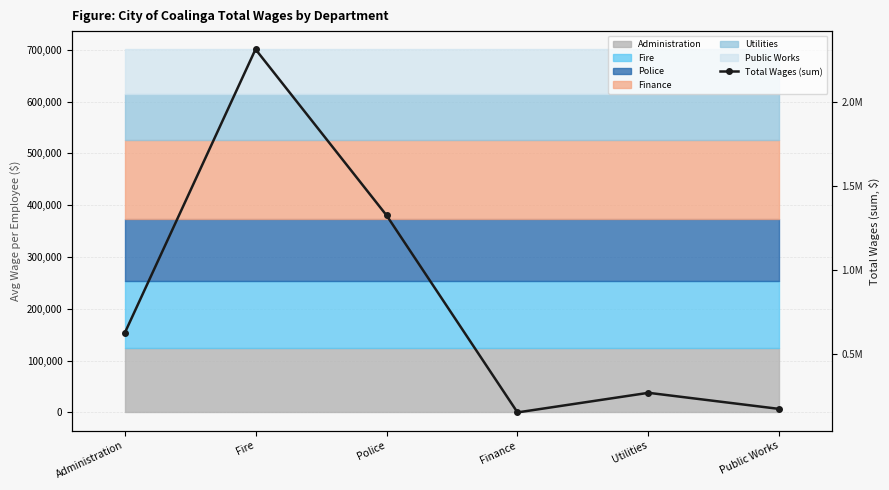

What is the ratio of the value at Administration to the value at Fire?

0.3